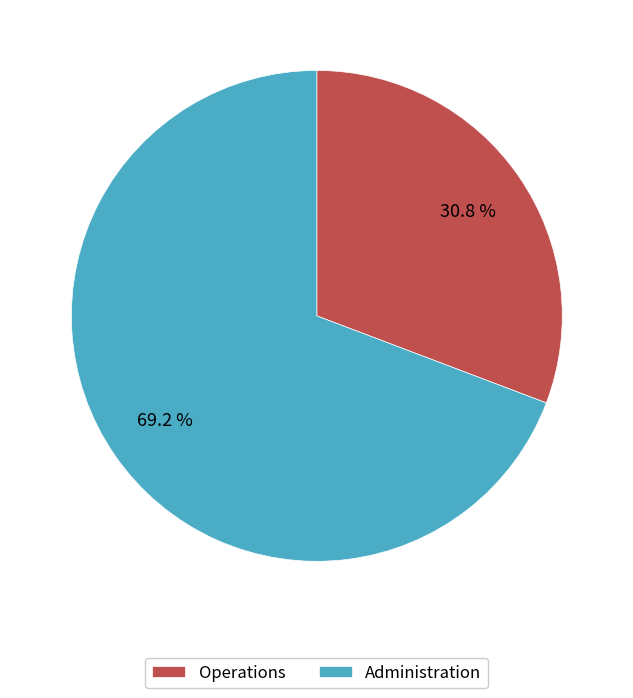

How many segments does this pie chart have?

2